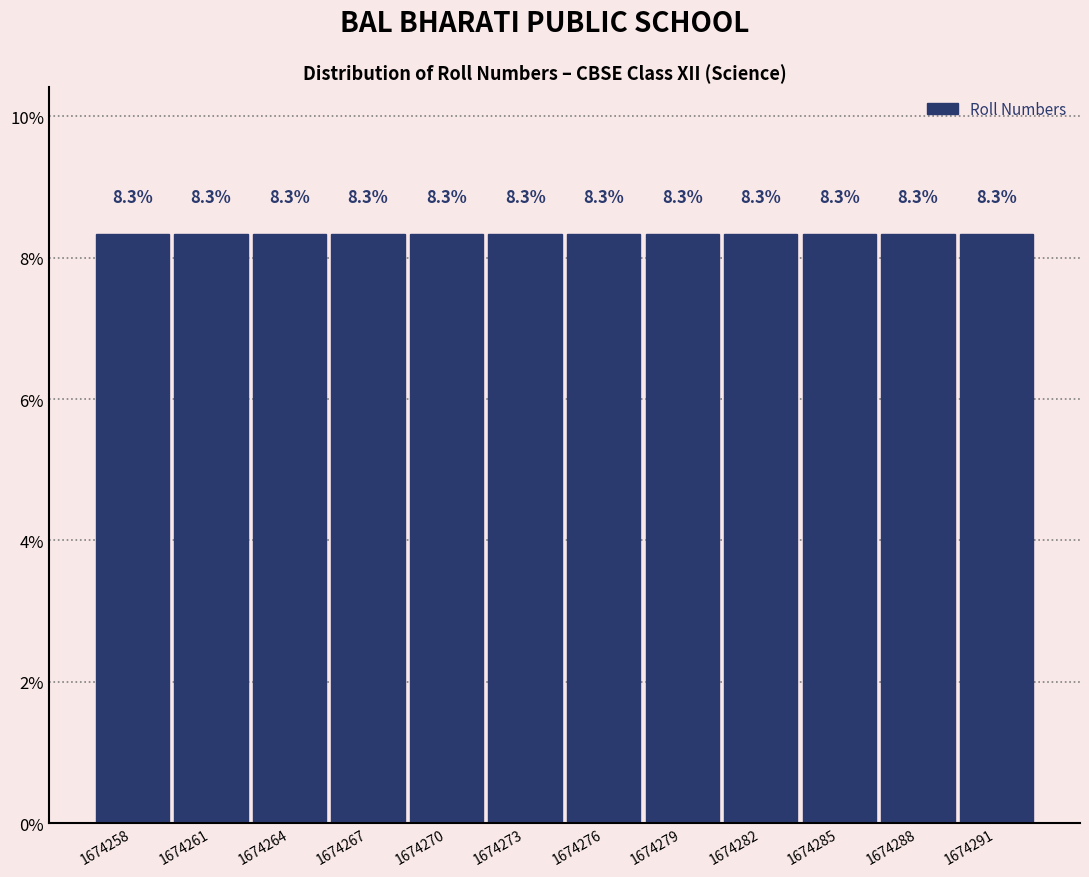

Reading left to right, list every bar in this chart as the range it spans on the x-axis followed by its height.

1674256.5 to 1674259.5: 8.3
1674259.5 to 1674262.5: 8.3
1674262.5 to 1674265.5: 8.3
1674265.5 to 1674268.5: 8.3
1674268.5 to 1674271.5: 8.3
1674271.5 to 1674274.5: 8.3
1674274.5 to 1674277.5: 8.3
1674277.5 to 1674280.5: 8.3
1674280.5 to 1674283.5: 8.3
1674283.5 to 1674286.5: 8.3
1674286.5 to 1674289.5: 8.3
1674289.5 to 1674292.5: 8.3